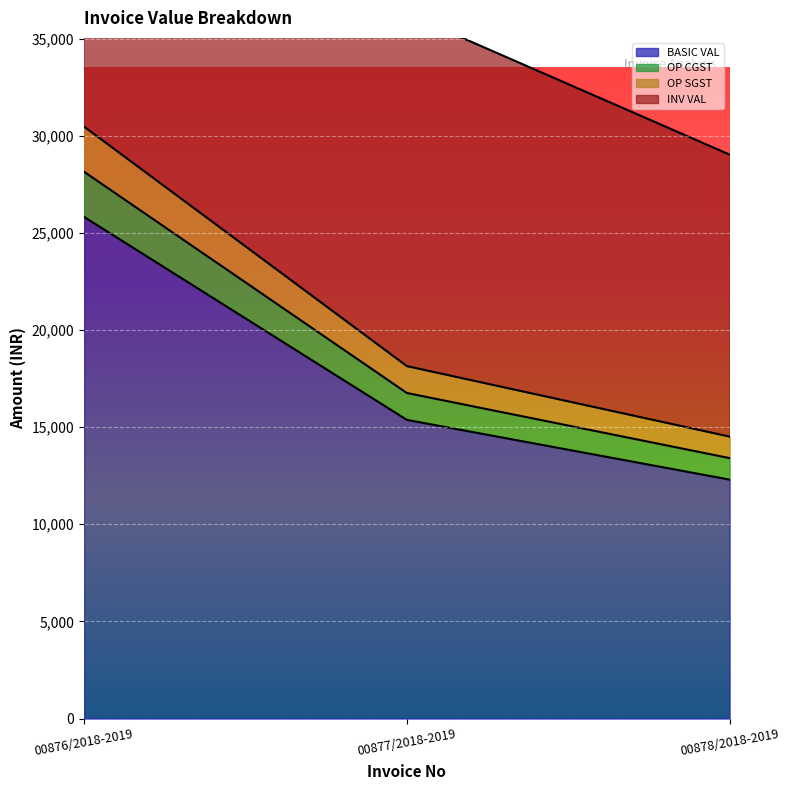

How many lines are shown in the chart?

4